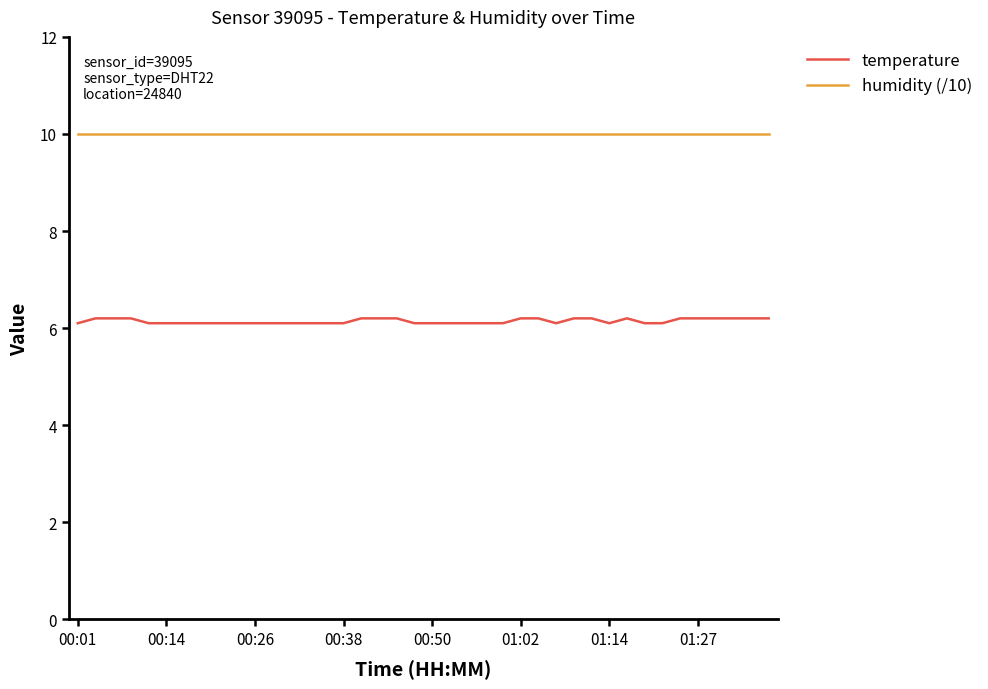

True or false: humidity (/10) and temperature intersect in this chart.

False